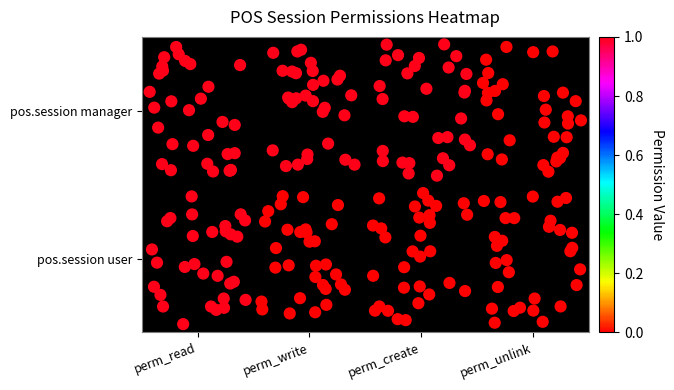

What is the maximum value shown in the chart?

1